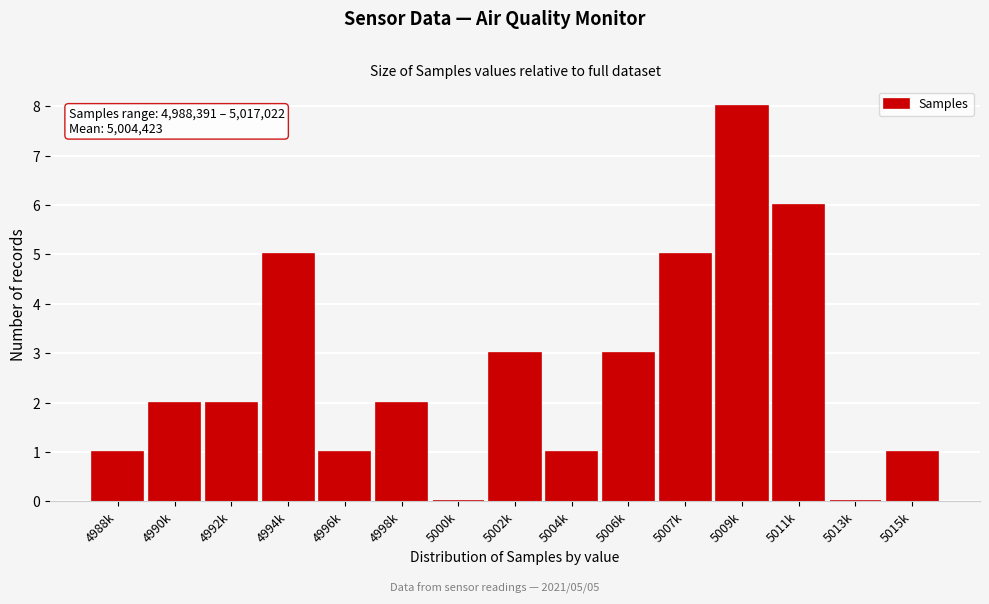

Reading right to left, what are all the values shown in this chart?

5015k=1	5013k=0	5011k=6	5009k=8	5007k=5	5006k=3	5004k=1	5002k=3	5000k=0	4998k=2	4996k=1	4994k=5	4992k=2	4990k=2	4988k=1